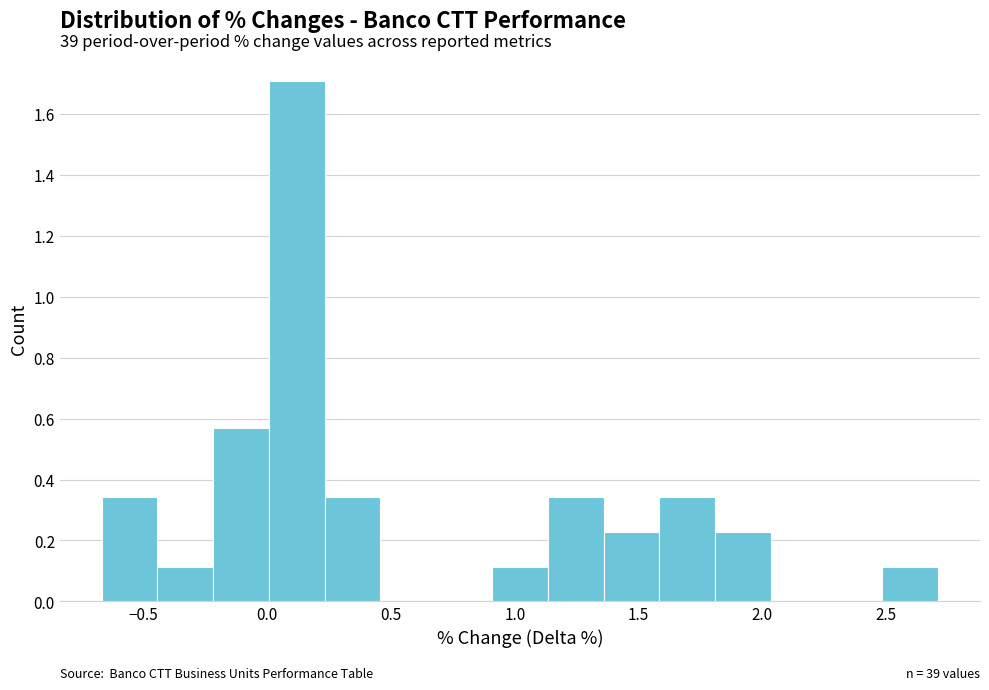

Which range on the x-axis has the tallest bar?

0.00 to 0.25